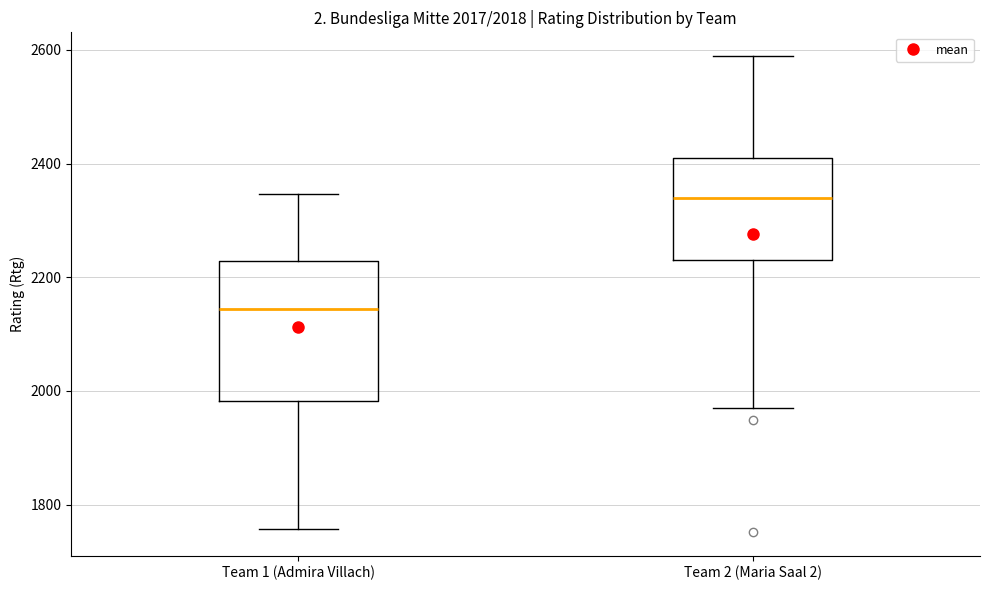

Which box is the tallest, from its lower edge to its upper edge?

Team 1 (Admira Villach)